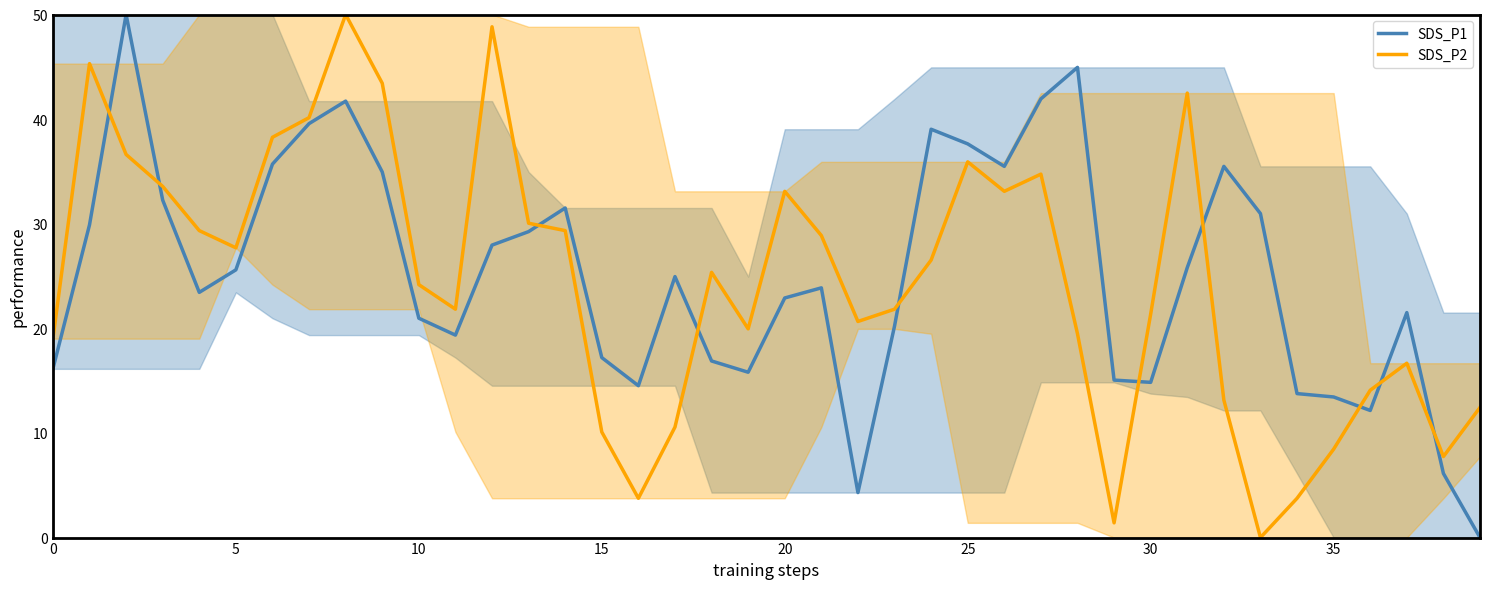

The SDS_P1 series shows 35.5 at 32. True or false?

True